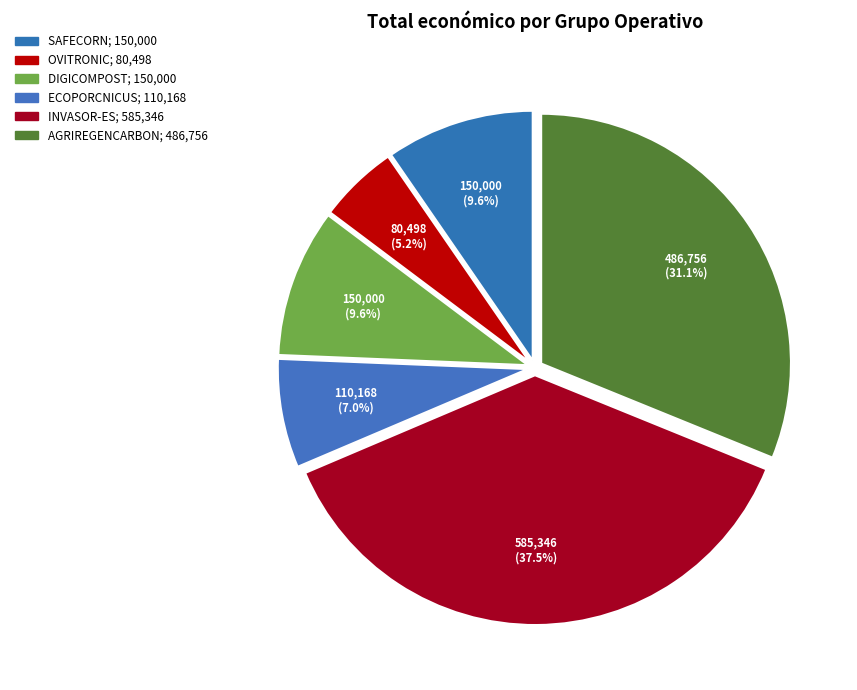

Combined, do ECOPORCNICUS and SAFECORN account for over 50%?

No